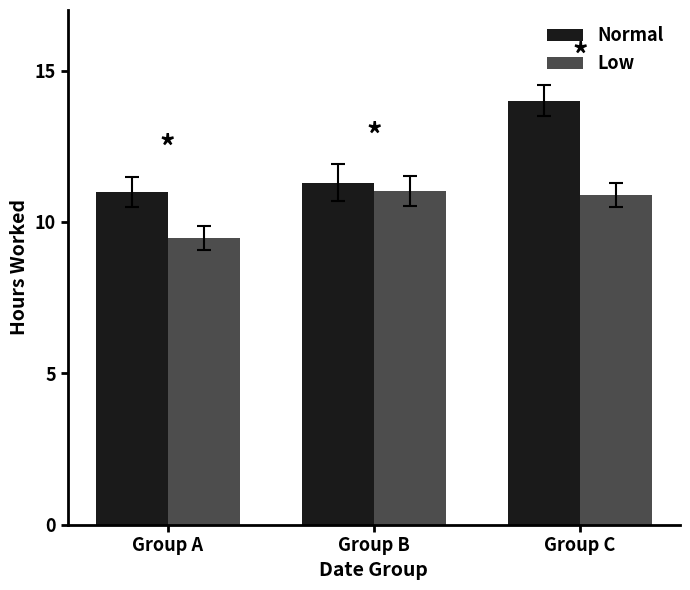

Which series has the largest range (max minus min)?

Normal